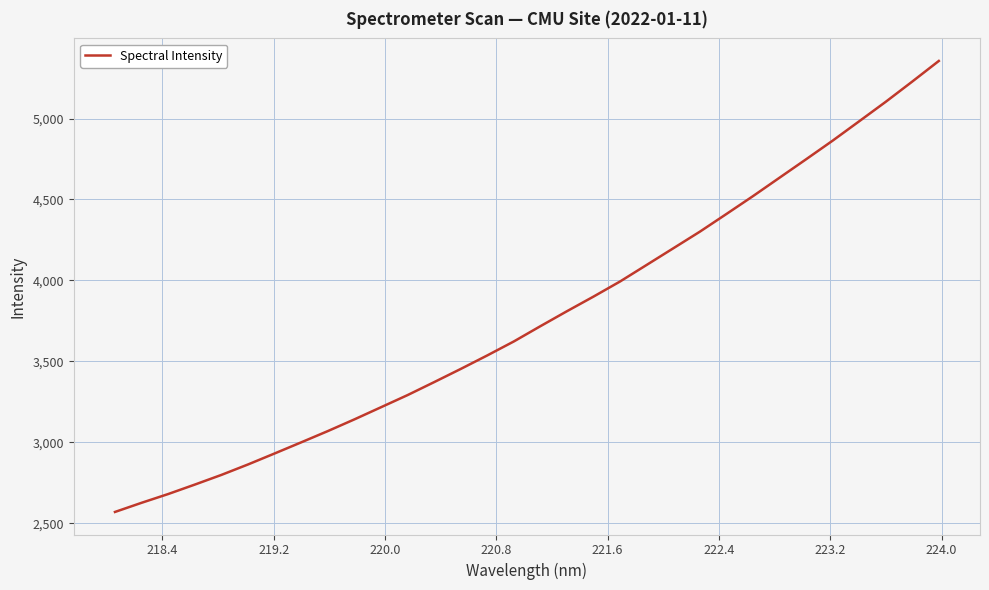

What is the difference between the maximum and minimum values?

2785.5